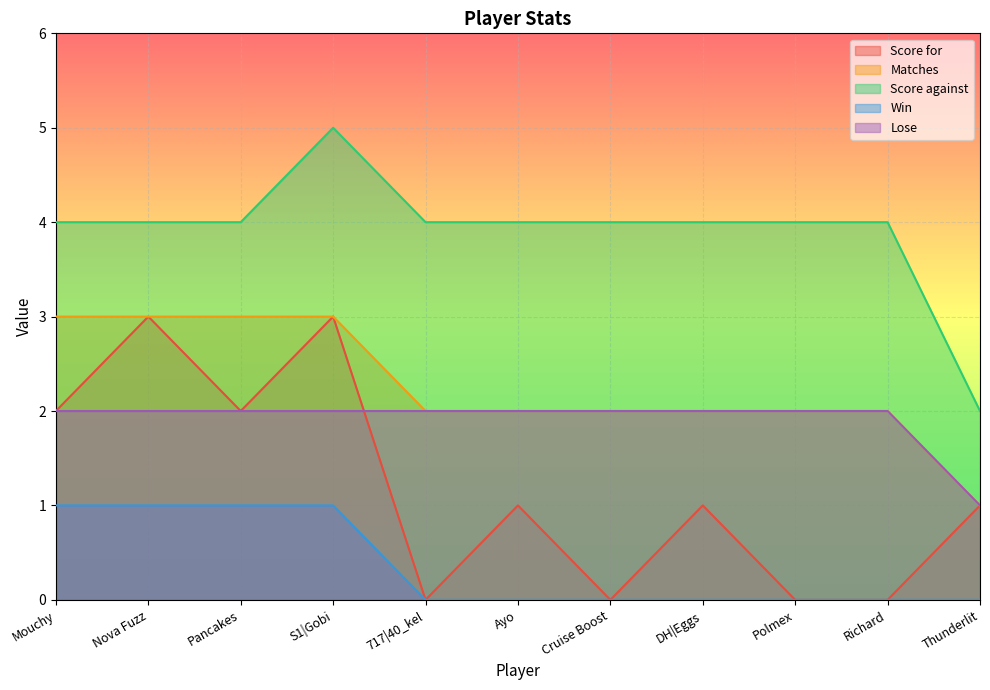

The value of Win at S1|Gobi is 2. True or false?

False